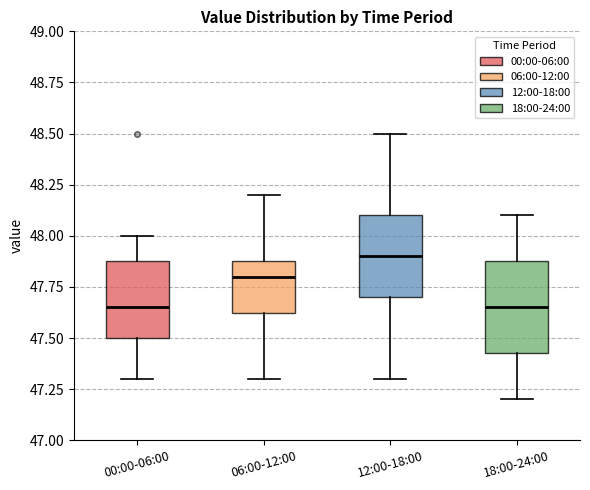

Reading left to right, transcribe this box plot: for each box, give where its median line is, the range the box spans, and where its two whiskers end, as read against the y-axis. The values are not printed on the chart, so give them approximately, as read against the axis.

00:00-06:00: median 47.65, box 47.50 to 47.90, whiskers 47.30 to 48.00
06:00-12:00: median 47.80, box 47.65 to 47.90, whiskers 47.30 to 48.20
12:00-18:00: median 47.90, box 47.70 to 48.10, whiskers 47.30 to 48.50
18:00-24:00: median 47.65, box 47.45 to 47.90, whiskers 47.20 to 48.10